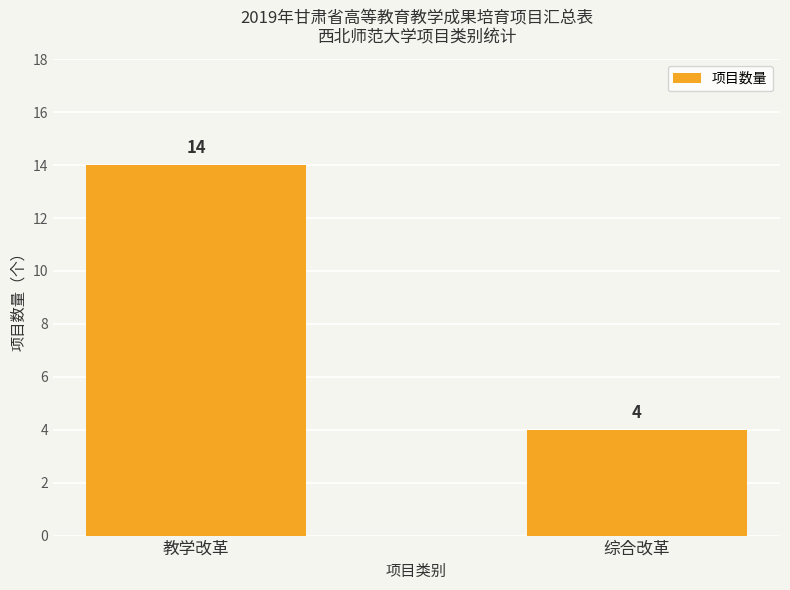

What is the difference between the maximum and minimum values?

10